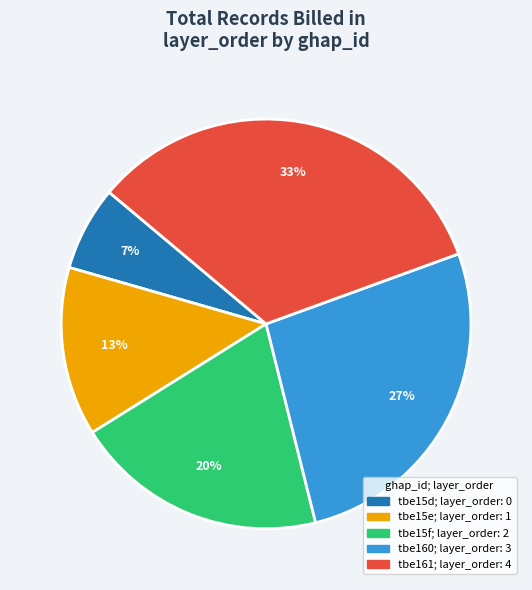

Do tbe160 and tbe161 together represent more than half of the pie?

Yes